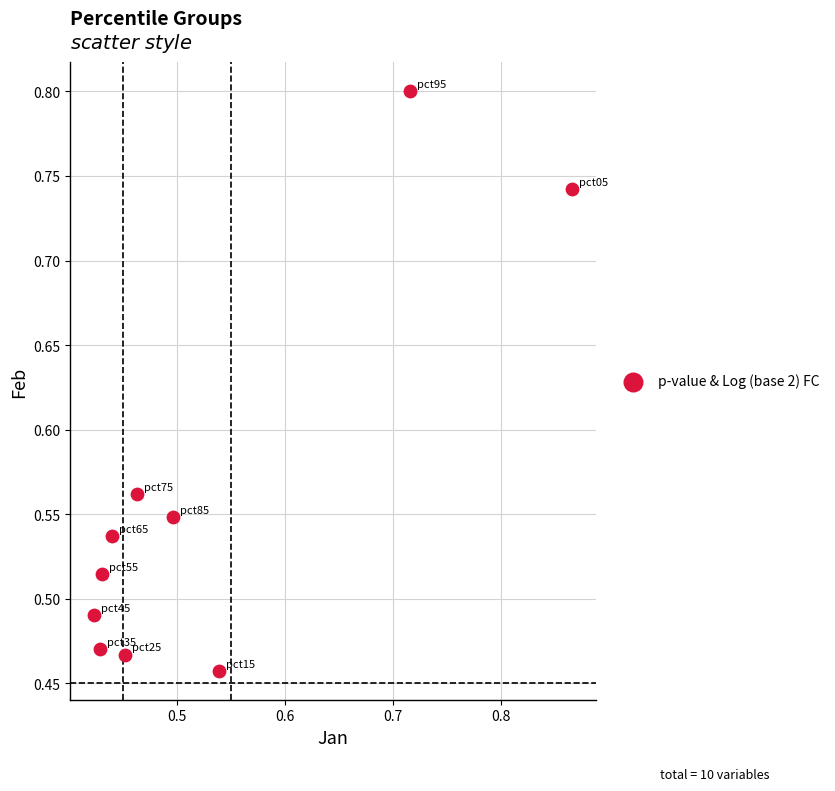

What is the range of X values (max minus min)?

0.4